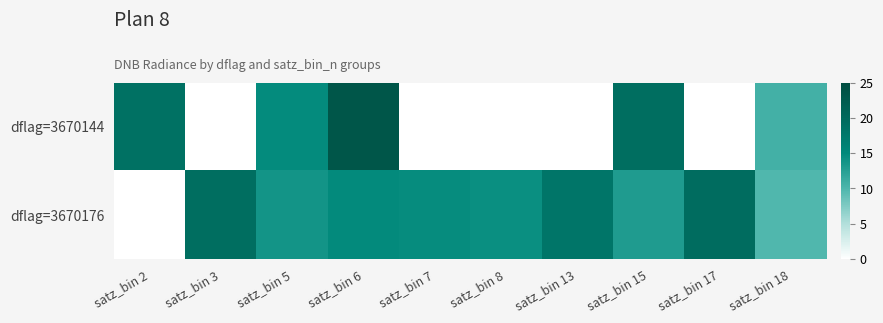

What is the average value of the dflag=3670176 series?

13.7